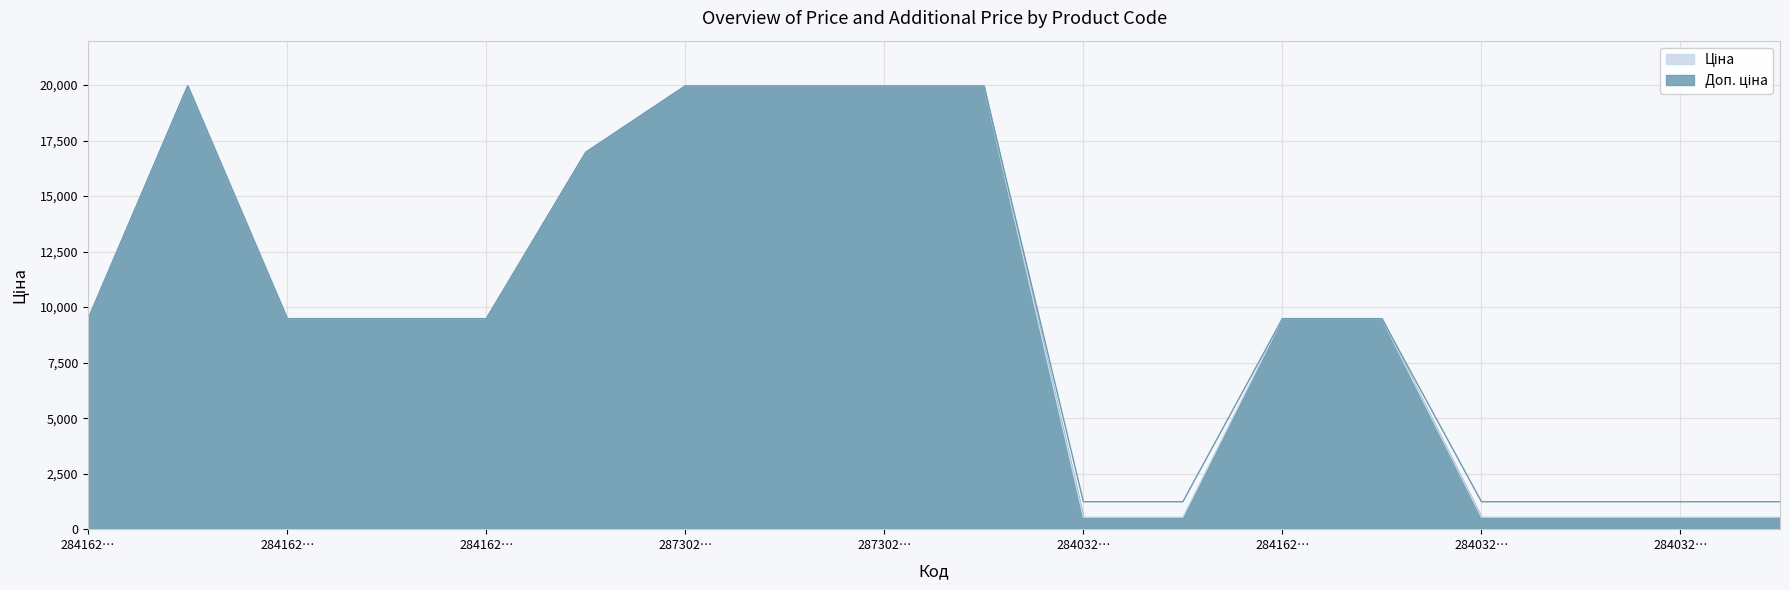

What is the total value across all series at 284162245?

18960.1